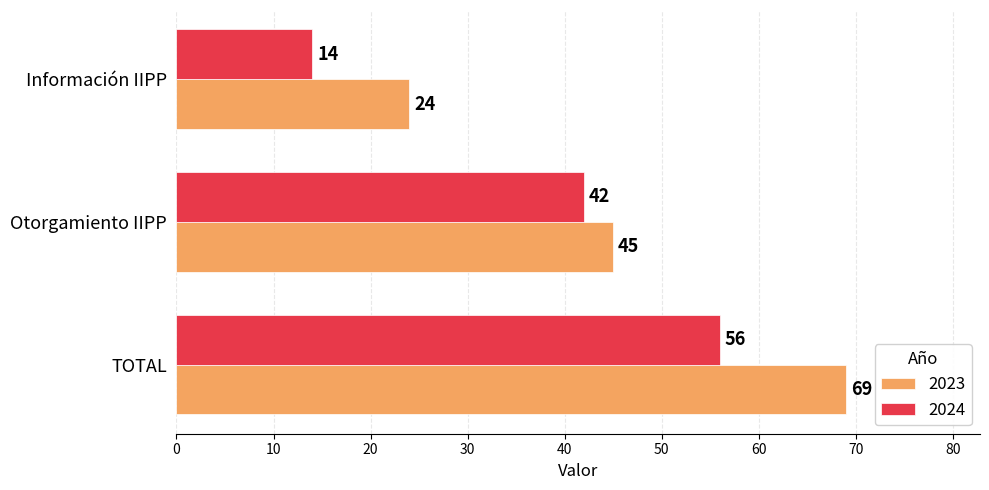

Between Información IIPP and Otorgamiento IIPP, which series saw the biggest shift?

2024